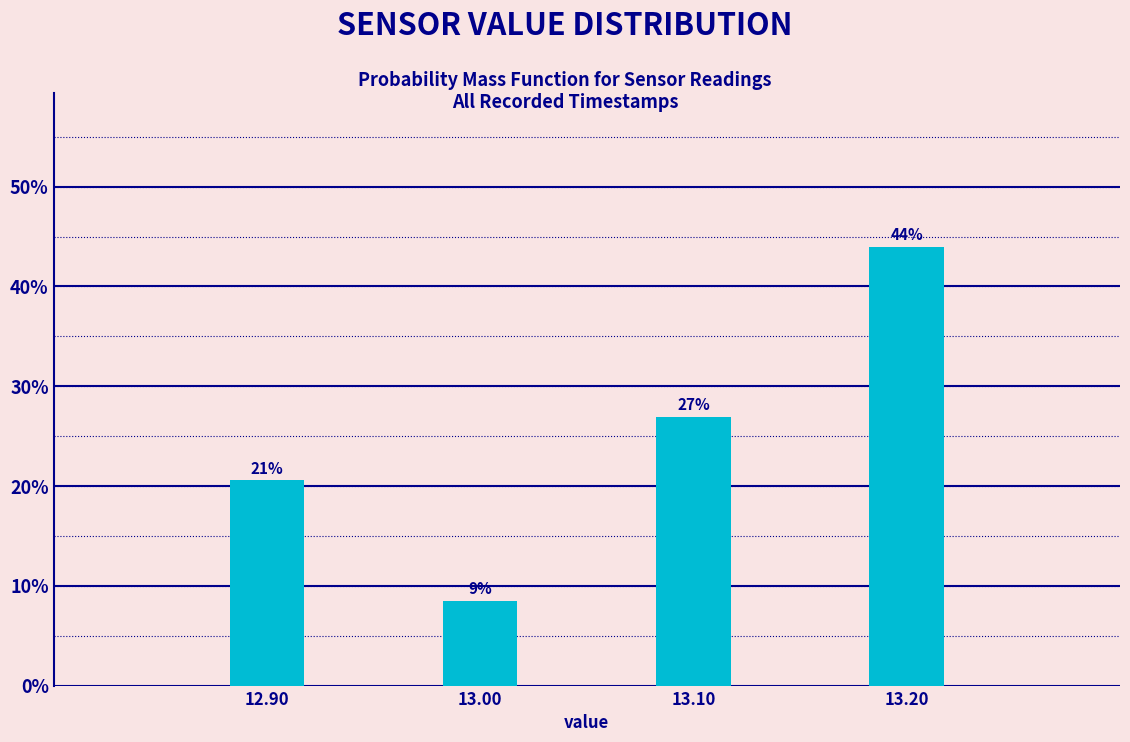

The chart shows a value of 8.5 at 13.00. True or false?

True